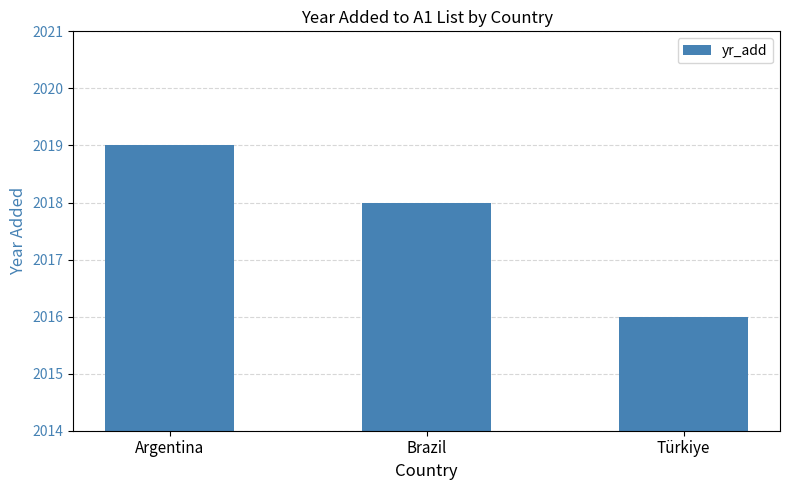

The value at Türkiye is 2851. True or false?

False